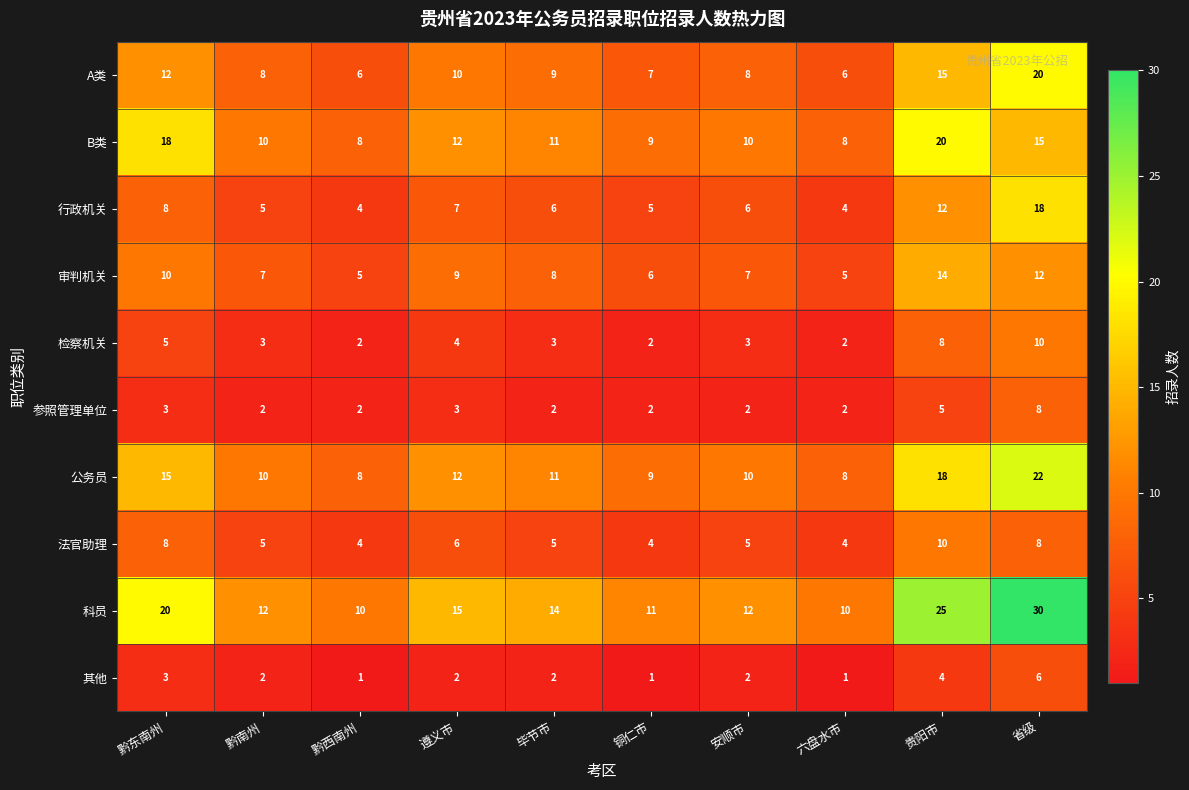

The 法官助理 series shows 2 at 黔西南州. True or false?

False